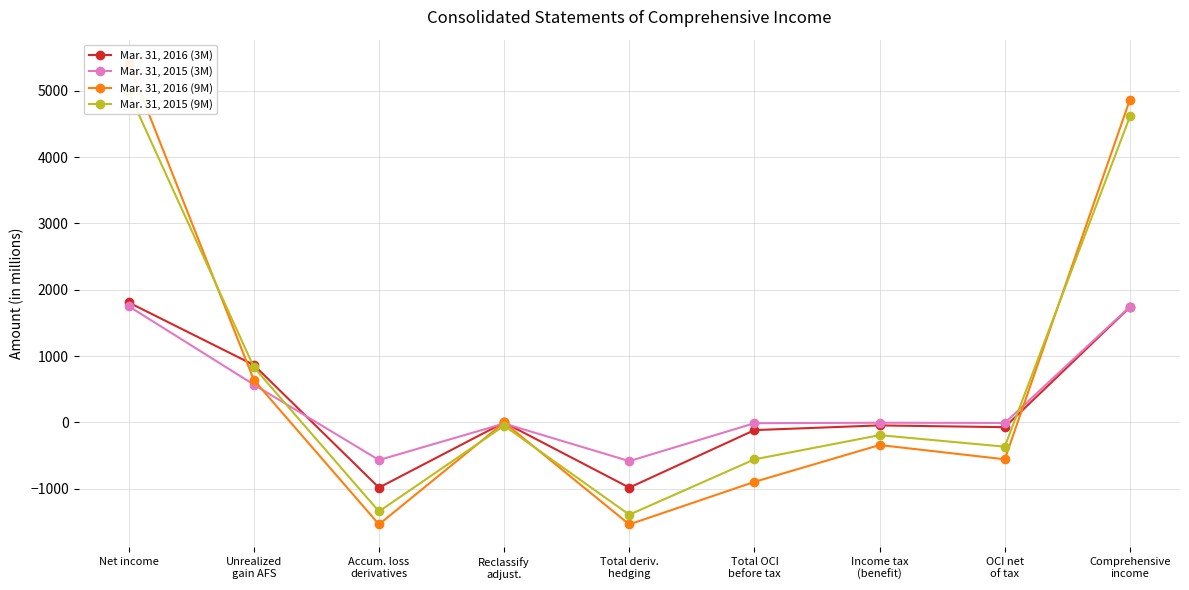

How many negative values does the Mar. 31, 2016 (9M) series have?

5